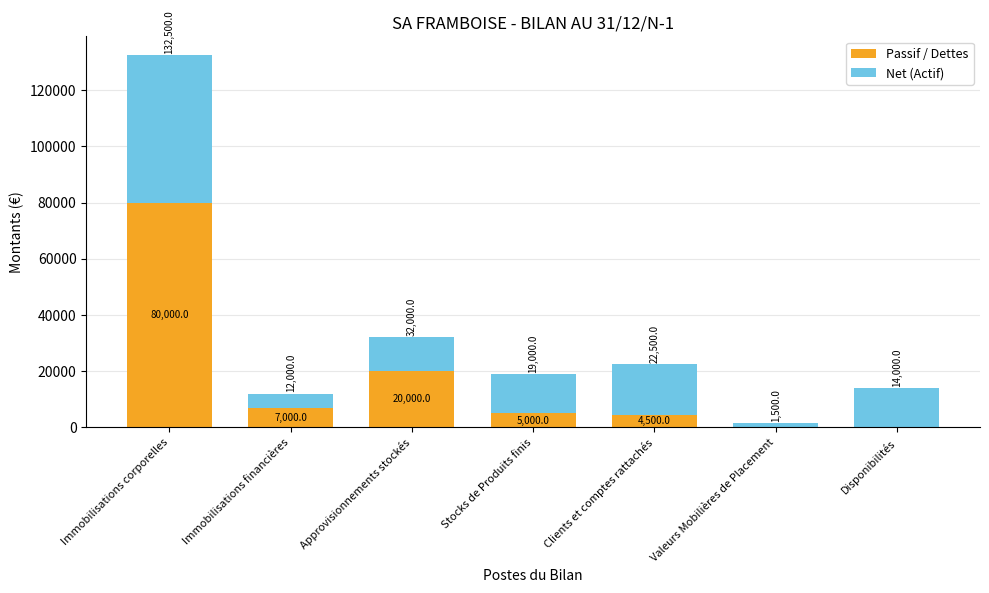

Where is Passif / Dettes nearest to the value 40000?

Approvisionnements stockés